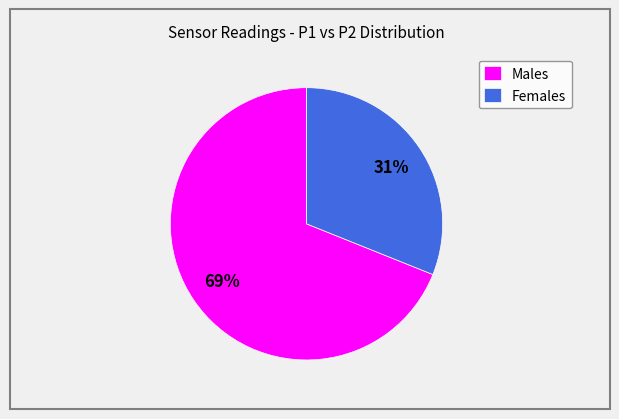

To the nearest percent, what percentage of the pie is Males?

69%